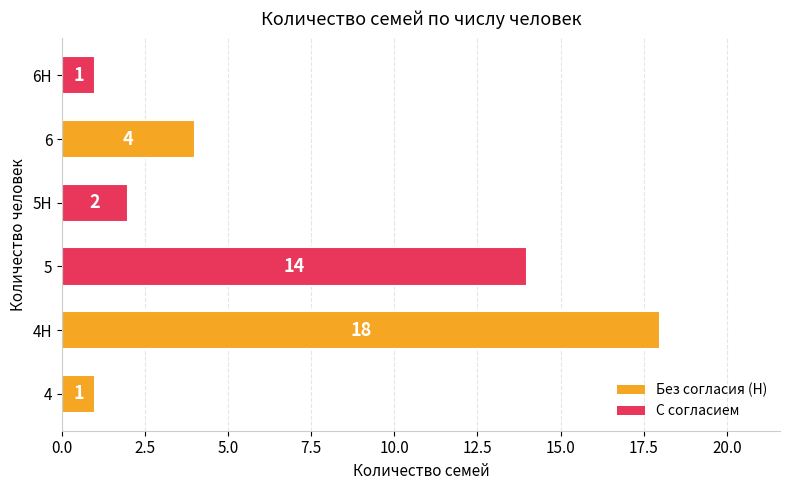

Which has a higher value, 5Н or 4Н?

4Н